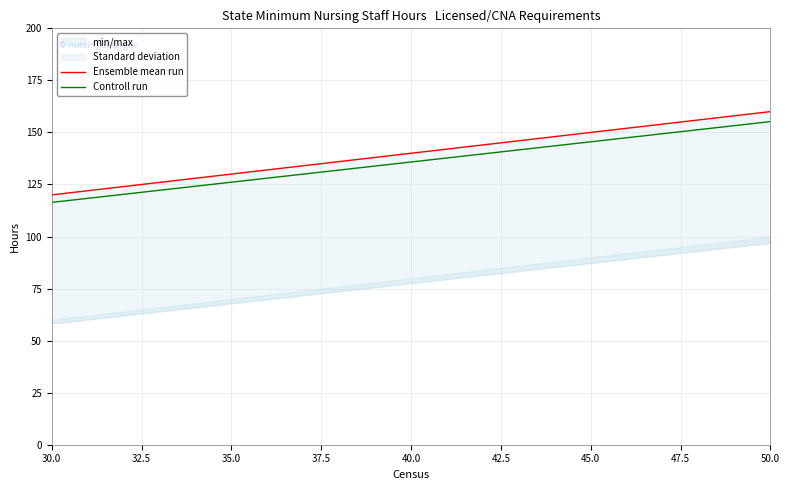

How many values in the Ensemble mean run series exceed 140?

10